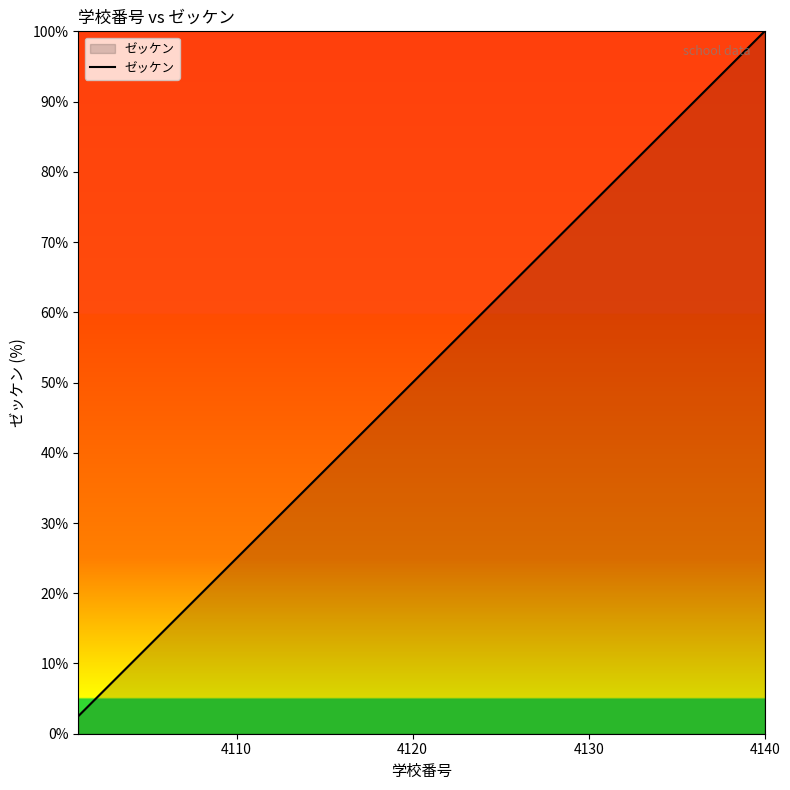

What is the smallest value displayed?

2.5